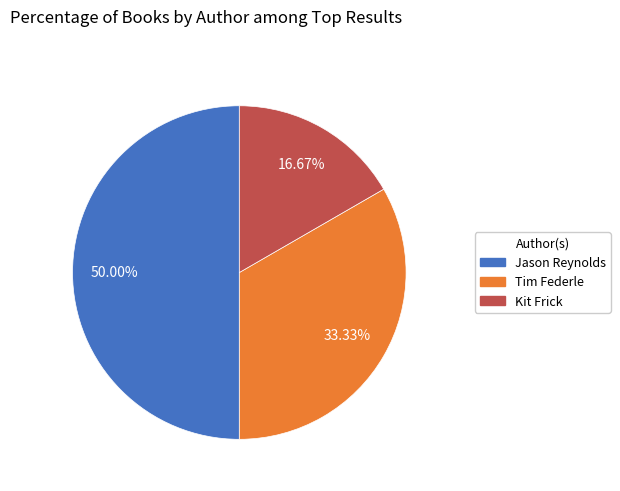

To the nearest percent, what is the difference between the largest and smallest slice percentages?

33%